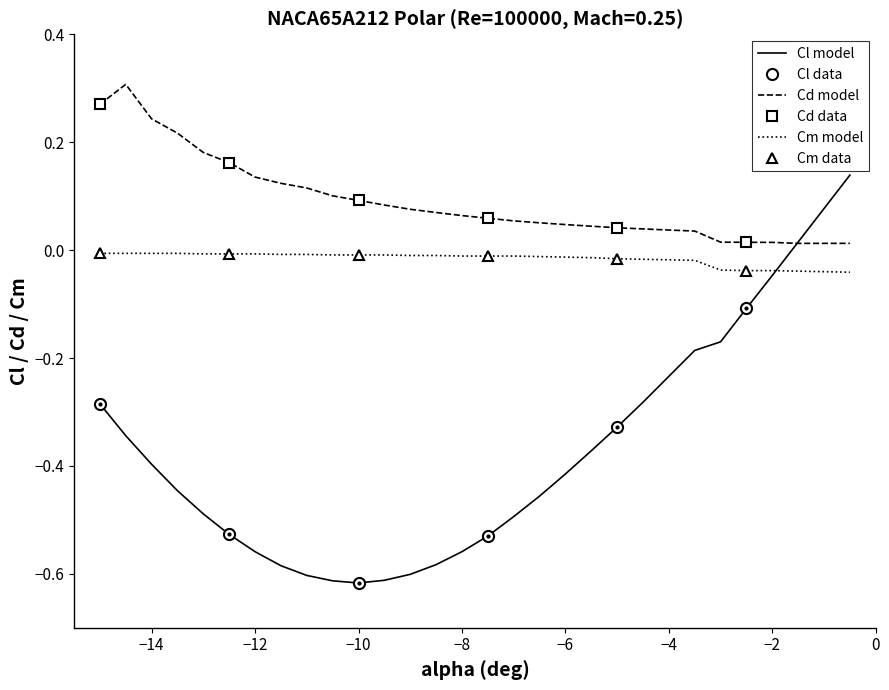

What is the greatest value displayed?

0.3